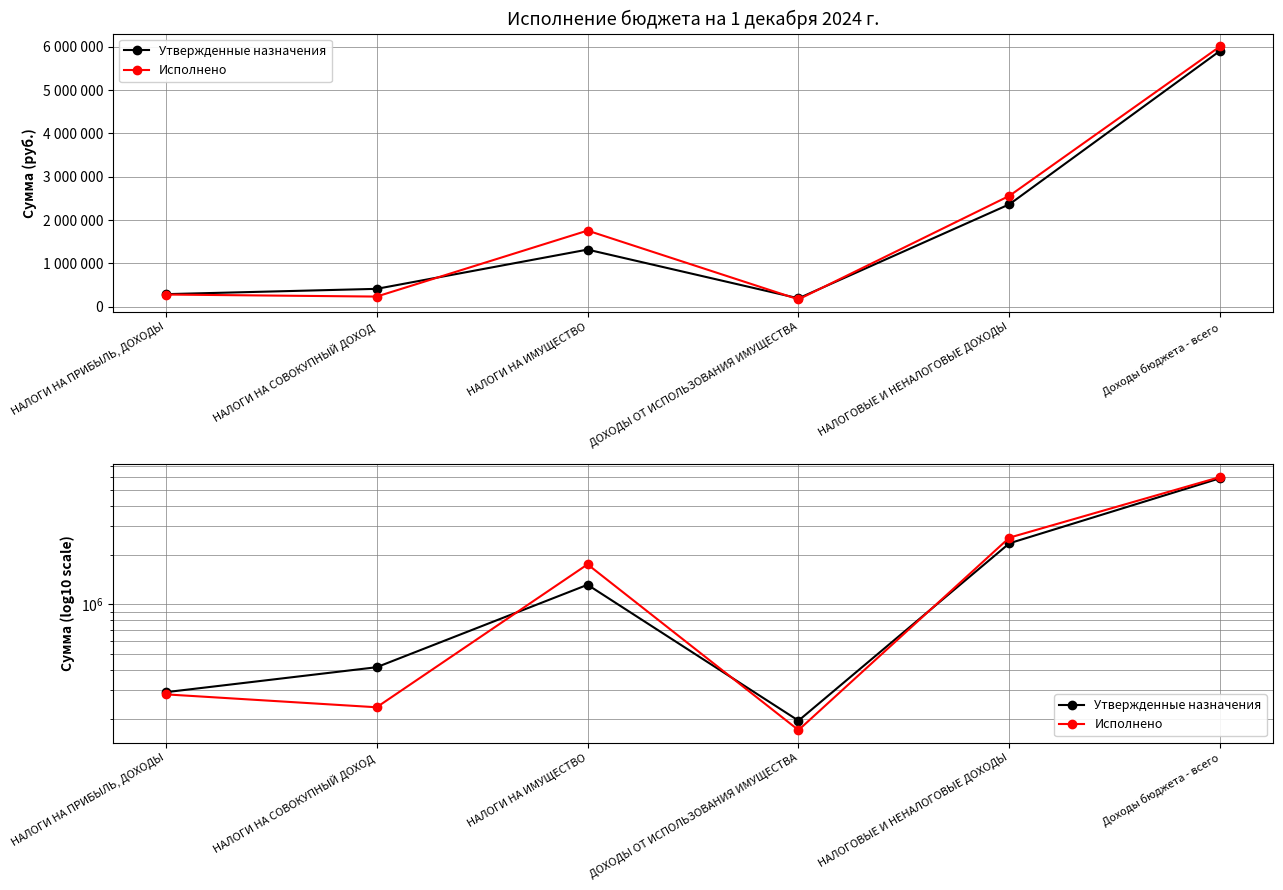

What are all the series names shown in the legend?

Утвержденные назначения, Исполнено